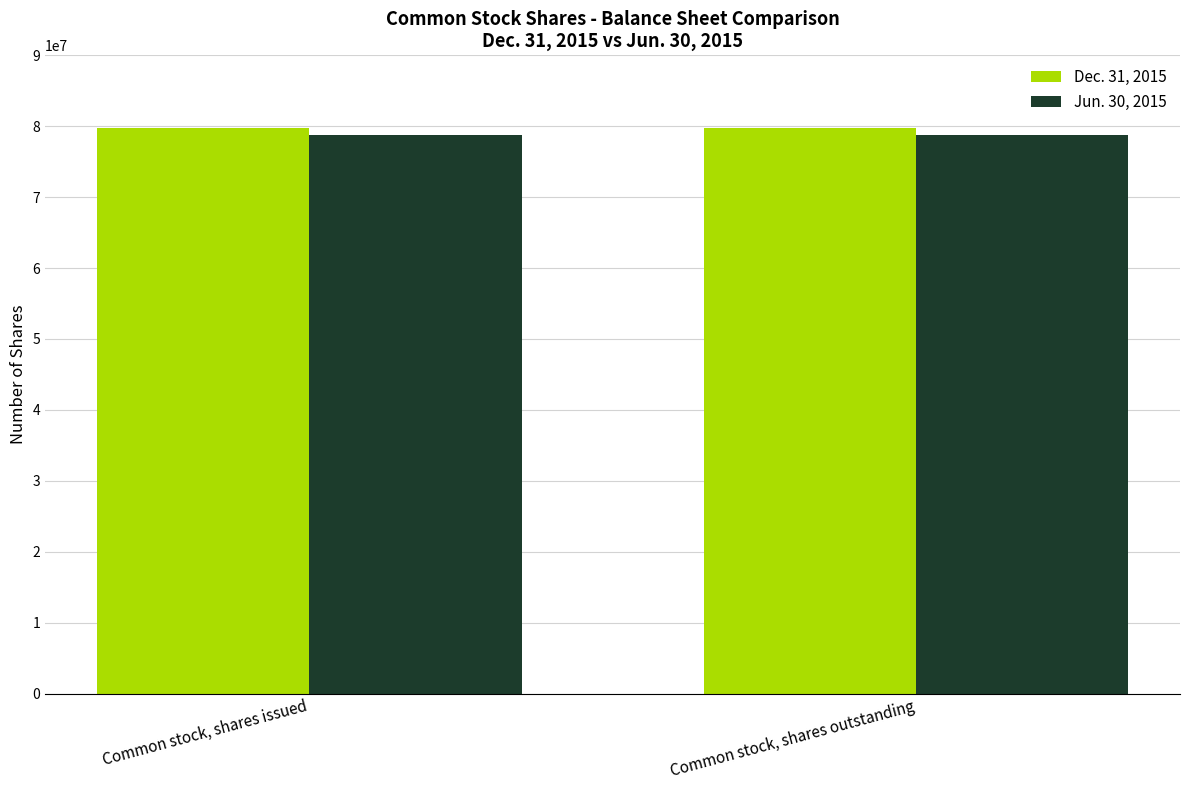

What is the maximum value shown in the chart?

79736404